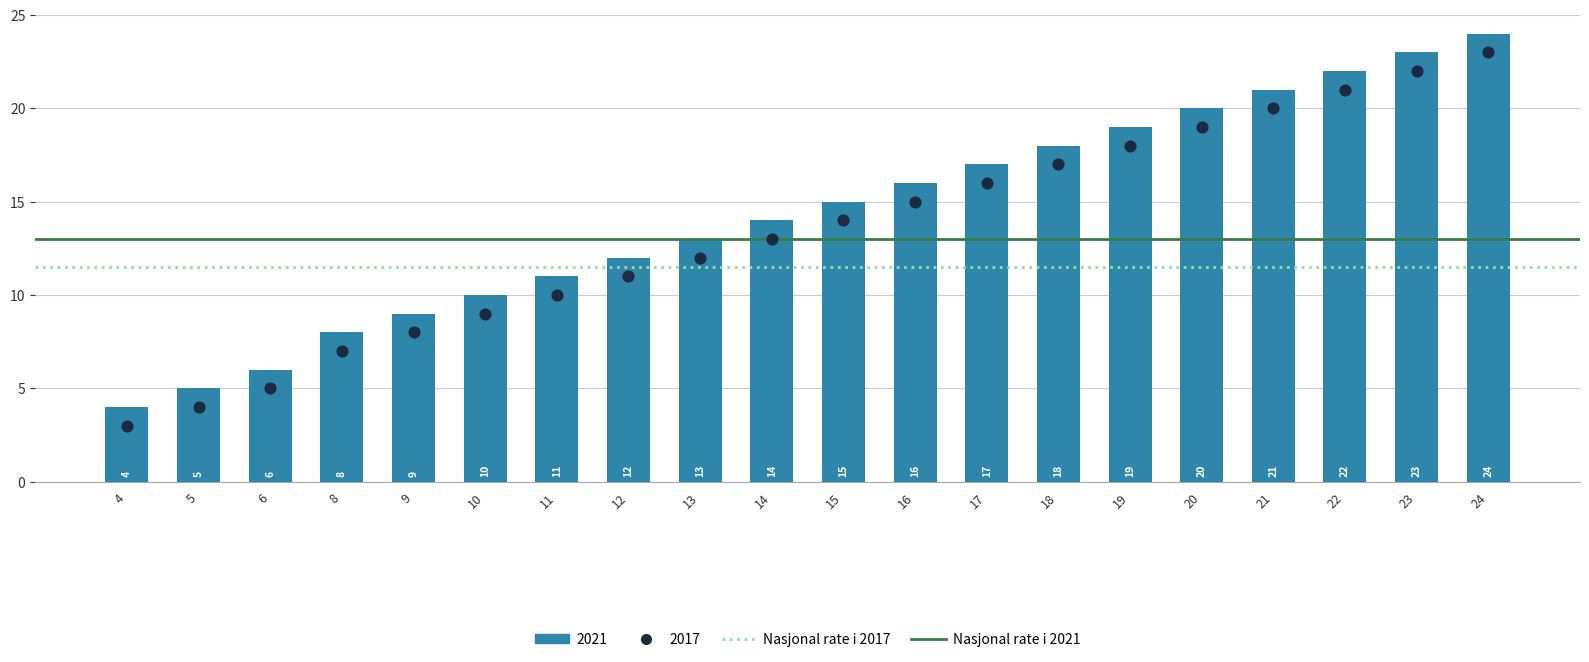

At how many categories does at least one series exceed 11?

2